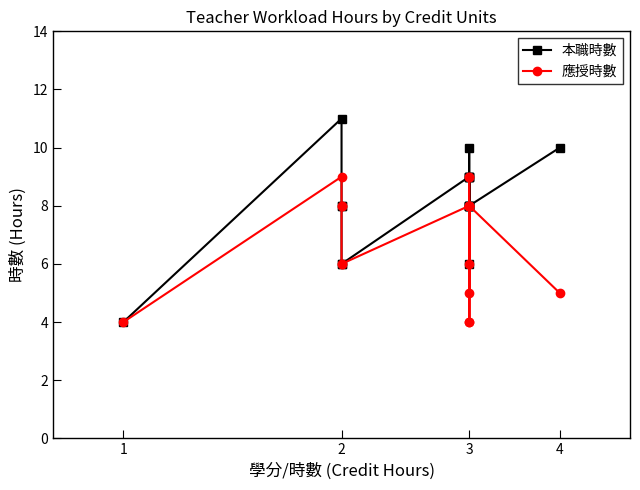

The 應授時數 series shows 4 at 2. True or false?

False